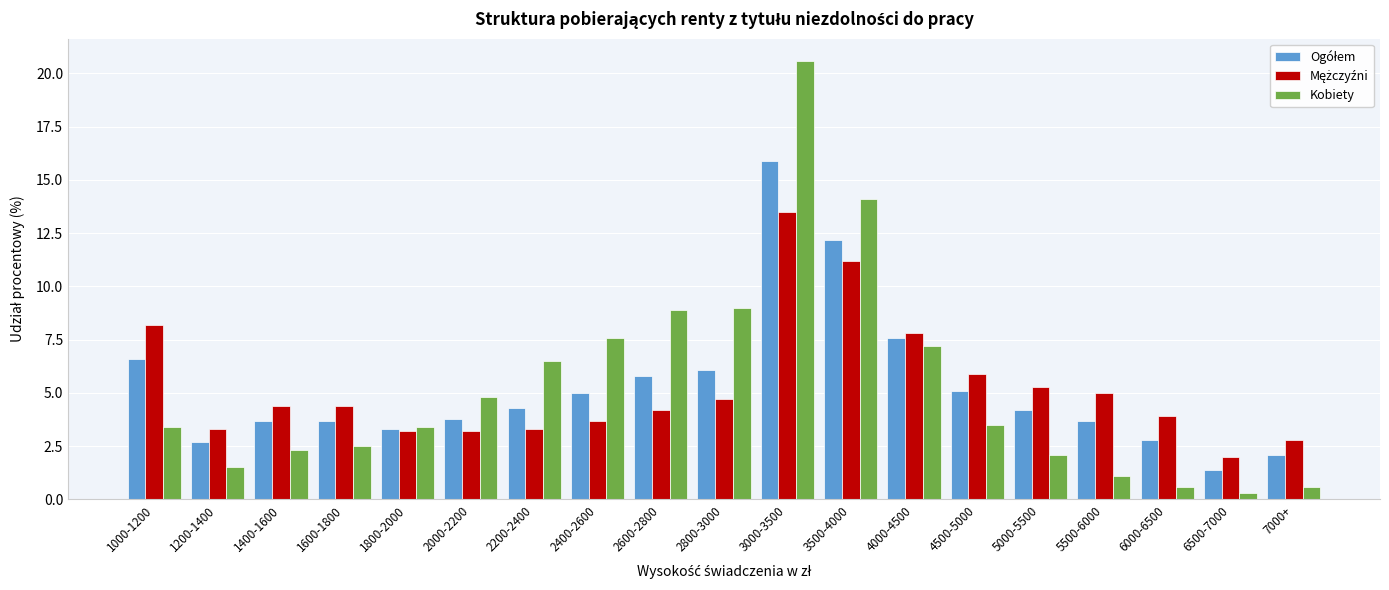

What is the difference between the maximum and minimum values in the Kobiety series?

20.3